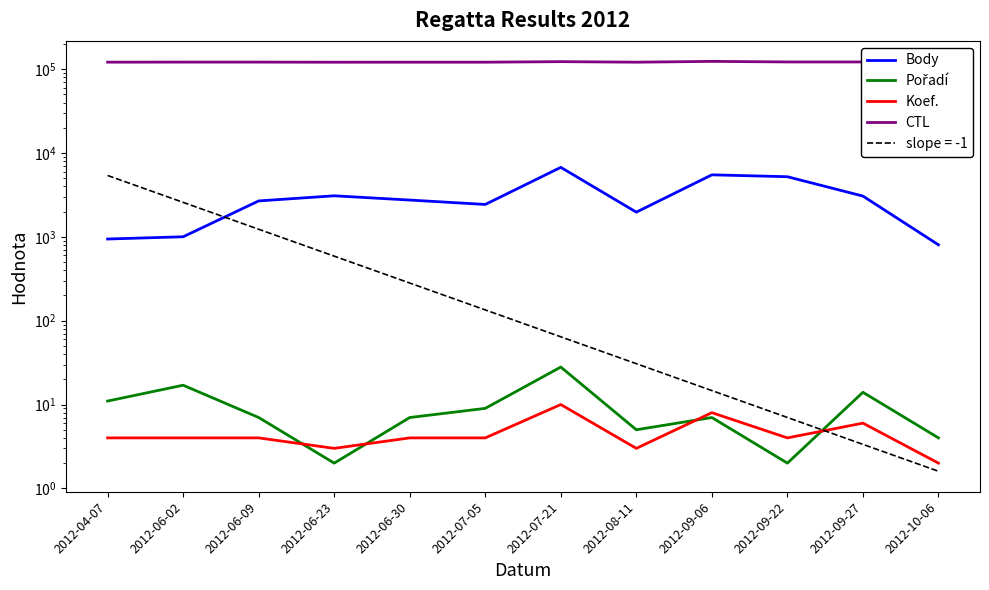

What is the sum of the Pořadí values at 2012-04-07 and 2012-08-11?

16